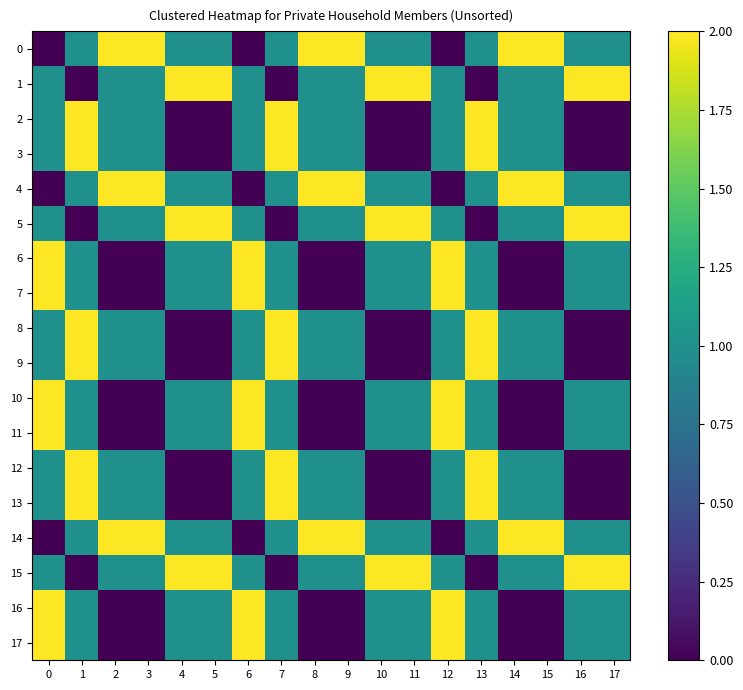

What is the average value of the row_9 series?

1